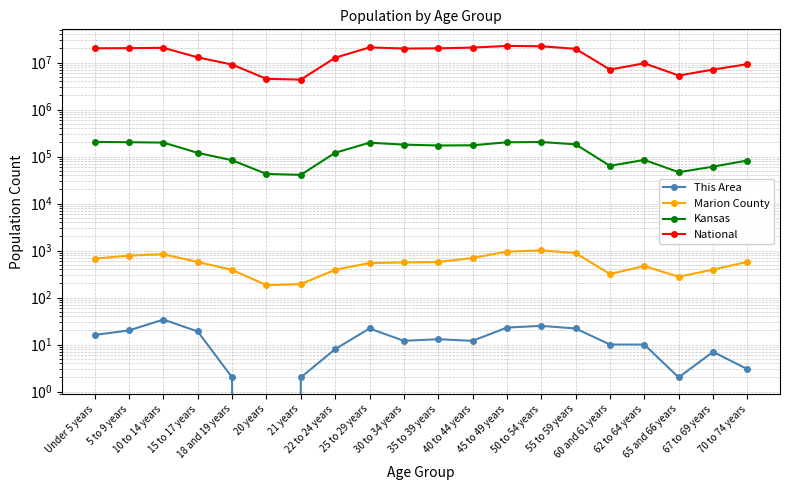

Reading right to left, list all the values displayed in this chart.

This Area: 70 to 74 years=3	67 to 69 years=7	65 and 66 years=2	62 to 64 years=10	60 and 61 years=10	55 to 59 years=22	50 to 54 years=25	45 to 49 years=23	40 to 44 years=12	35 to 39 years=13	30 to 34 years=12	25 to 29 years=22	22 to 24 years=8	21 years=2	20 years=0	18 and 19 years=2	15 to 17 years=19	10 to 14 years=34	5 to 9 years=20	Under 5 years=16
Marion County: 70 to 74 years=573	67 to 69 years=394	65 and 66 years=277	62 to 64 years=470	60 and 61 years=317	55 to 59 years=885	50 to 54 years=1007	45 to 49 years=949	40 to 44 years=697	35 to 39 years=570	30 to 34 years=559	25 to 29 years=543	22 to 24 years=391	21 years=193	20 years=184	18 and 19 years=388	15 to 17 years=572	10 to 14 years=835	5 to 9 years=782	Under 5 years=677
Kansas: 70 to 74 years=82634	67 to 69 years=61181	65 and 66 years=46574	62 to 64 years=85074	60 and 61 years=63661	55 to 59 years=182512	50 to 54 years=204434	45 to 49 years=201830	40 to 44 years=174285	35 to 39 years=172388	30 to 34 years=179937	25 to 29 years=197783	22 to 24 years=120765	21 years=40931	20 years=42758	18 and 19 years=83705	15 to 17 years=120116	10 to 14 years=198884	5 to 9 years=202447	Under 5 years=205492
National: 70 to 74 years=9278166	67 to 69 years=7115361	65 and 66 years=5319902	62 to 64 years=9704197	60 and 61 years=7113727	55 to 59 years=19664805	50 to 54 years=22298125	45 to 49 years=22708591	40 to 44 years=20890964	35 to 39 years=20179642	30 to 34 years=19962099	25 to 29 years=21101849	22 to 24 years=12712576	21 years=4354294	20 years=4519129	18 and 19 years=9086089	15 to 17 years=12954254	10 to 14 years=20677194	5 to 9 years=20348657	Under 5 years=20201362